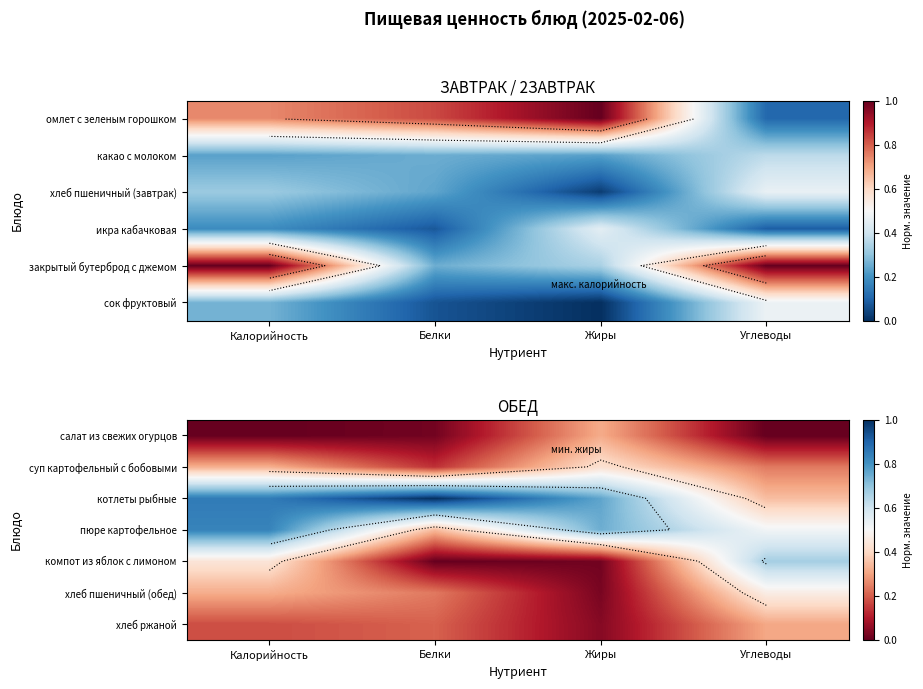

What is the difference between the highest and lowest values at Углеводы?

0.7